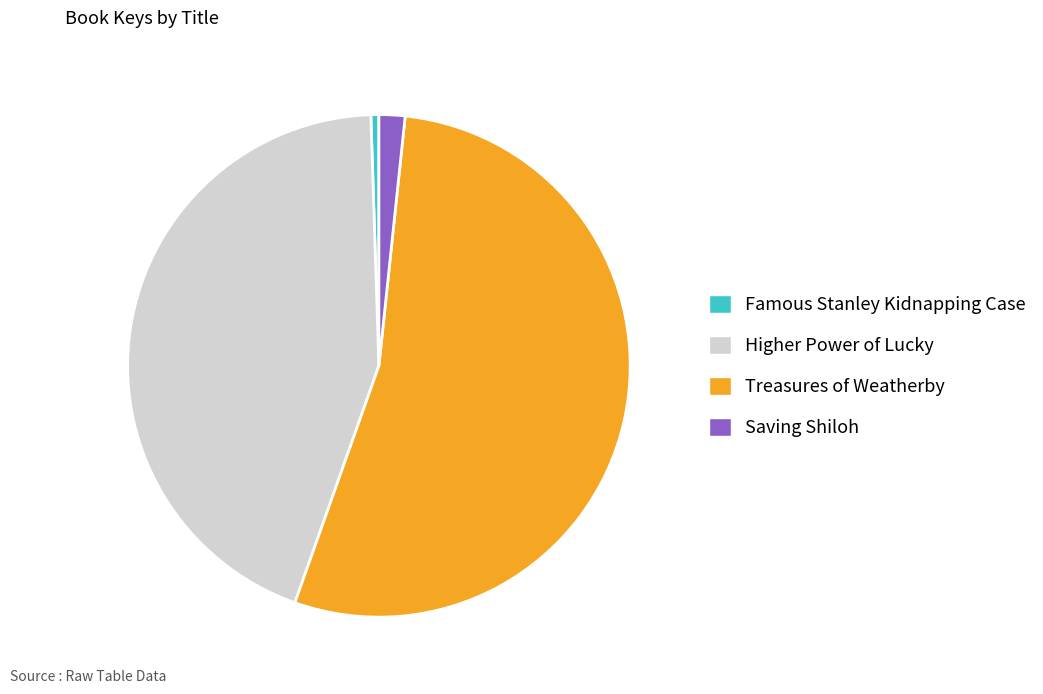

Does Treasures of Weatherby represent more than half of the total?

Yes